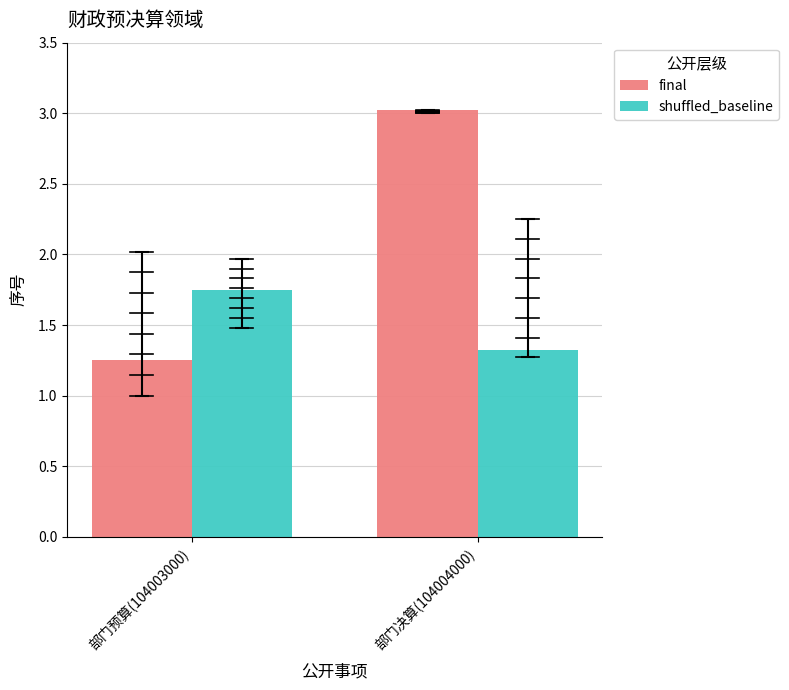

True or false: shuffled_baseline has a value of 1.3 at 部门决算(104004000).

True